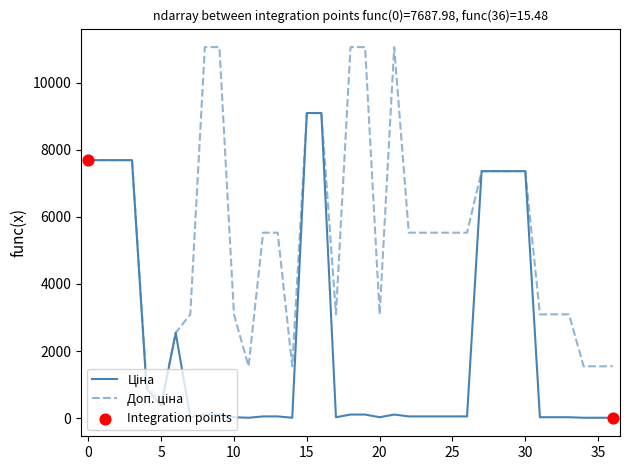

What is the maximum value shown in the chart?

11055.0